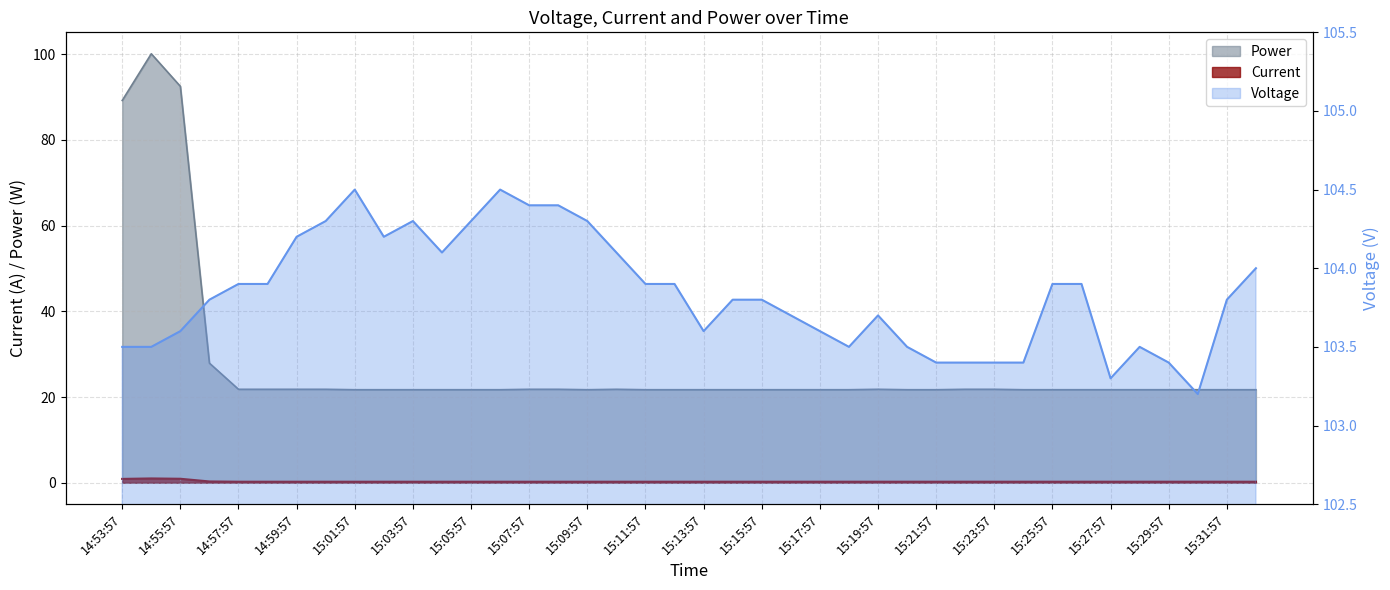

Reading left to right, list all the values displayed in this chart.

Voltage: 103.5	103.5	103.6	103.8	103.9	103.9	104.2	104.3	104.5	104.2	104.3	104.1	104.3	104.5	104.4	104.4	104.3	104.1	103.9	103.9	103.6	103.8	103.8	103.7	103.6	103.5	103.7	103.5	103.4	103.4	103.4	103.4	103.9	103.9	103.3	103.5	103.4	103.2	103.8	104.0
Current: 0.9	1.0	0.9	0.3	0.2	0.2	0.2	0.2	0.2	0.2	0.2	0.2	0.2	0.2	0.2	0.2	0.2	0.2	0.2	0.2	0.2	0.2	0.2	0.2	0.2	0.2	0.2	0.2	0.2	0.2	0.2	0.2	0.2	0.2	0.2	0.2	0.2	0.2	0.2	0.2
Power: 89.2	100.1	92.5	27.9	21.8	21.8	21.8	21.8	21.7	21.7	21.7	21.7	21.7	21.7	21.8	21.8	21.7	21.8	21.7	21.7	21.7	21.7	21.7	21.7	21.7	21.7	21.8	21.7	21.7	21.8	21.8	21.7	21.7	21.7	21.7	21.7	21.7	21.7	21.7	21.7